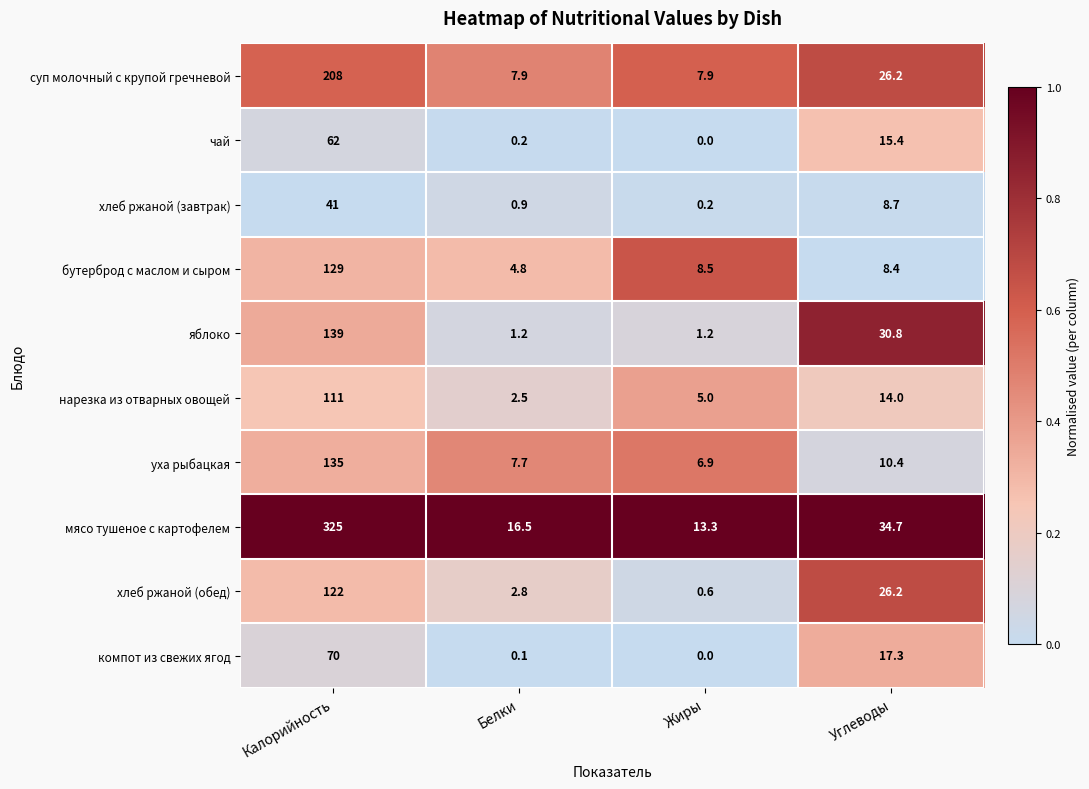

Read the компот из свежих ягод value at Калорийность.

70.0